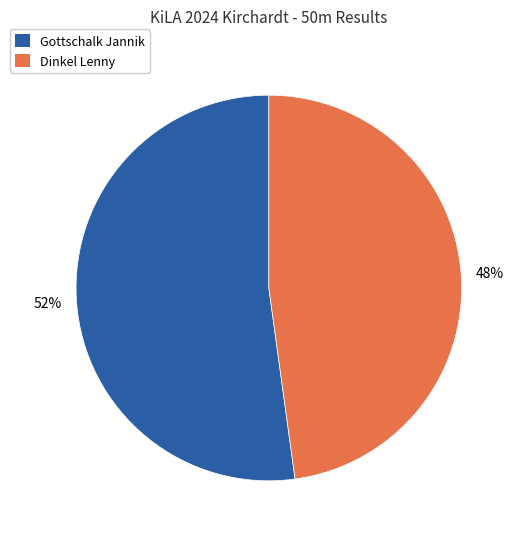

Is there a majority slice in this chart?

Yes